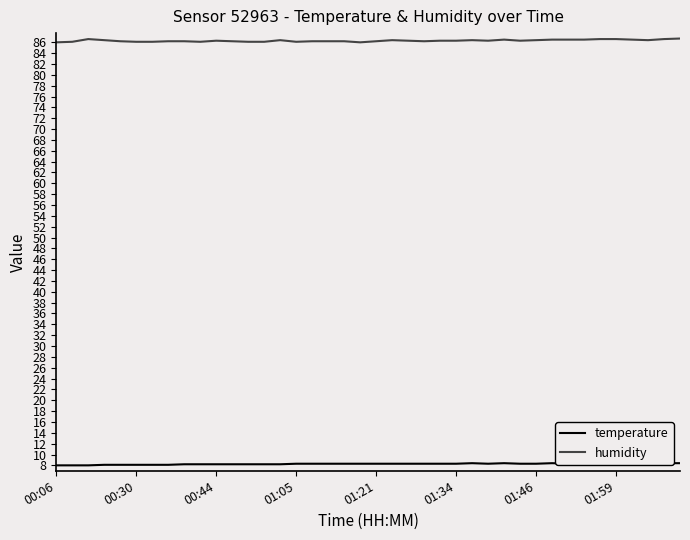

Reading right to left, extract all data points from this chart.

temperature: 8.4	8.4	8.4	8.4	8.4	8.4	8.3	8.3	8.4	8.3	8.3	8.4	8.3	8.4	8.3	8.3	8.3	8.3	8.3	8.3	8.3	8.3	8.3	8.3	8.3	8.2	8.2	8.2	8.2	8.2	8.2	8.2	8.1	8.1	8.1	8.1	8.1	8.0	8.0	8.0
humidity: 86.7	86.6	86.4	86.5	86.6	86.6	86.5	86.5	86.5	86.4	86.3	86.5	86.3	86.4	86.3	86.3	86.2	86.3	86.4	86.2	86.0	86.2	86.2	86.2	86.1	86.4	86.1	86.1	86.2	86.3	86.1	86.2	86.2	86.1	86.1	86.2	86.4	86.6	86.1	86.0